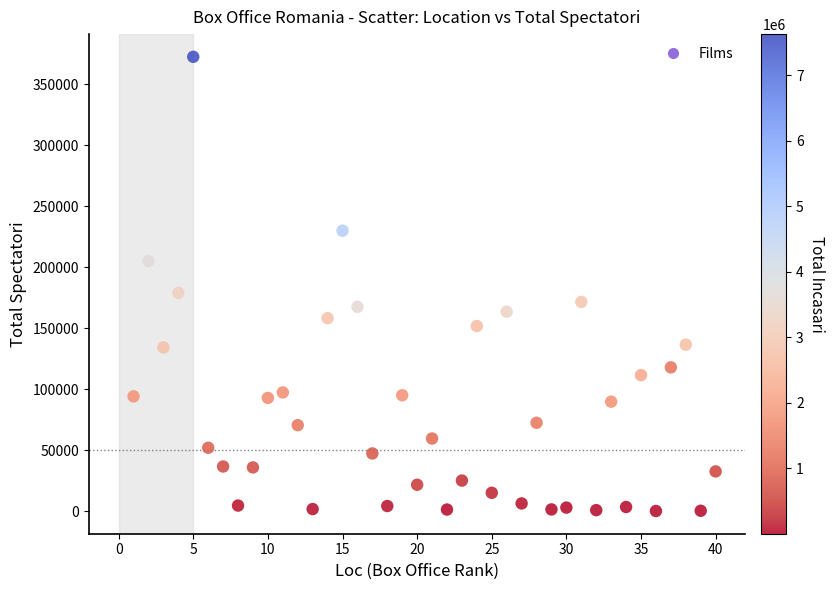

What Y value in the scatter plot is closest to 186214?

178817